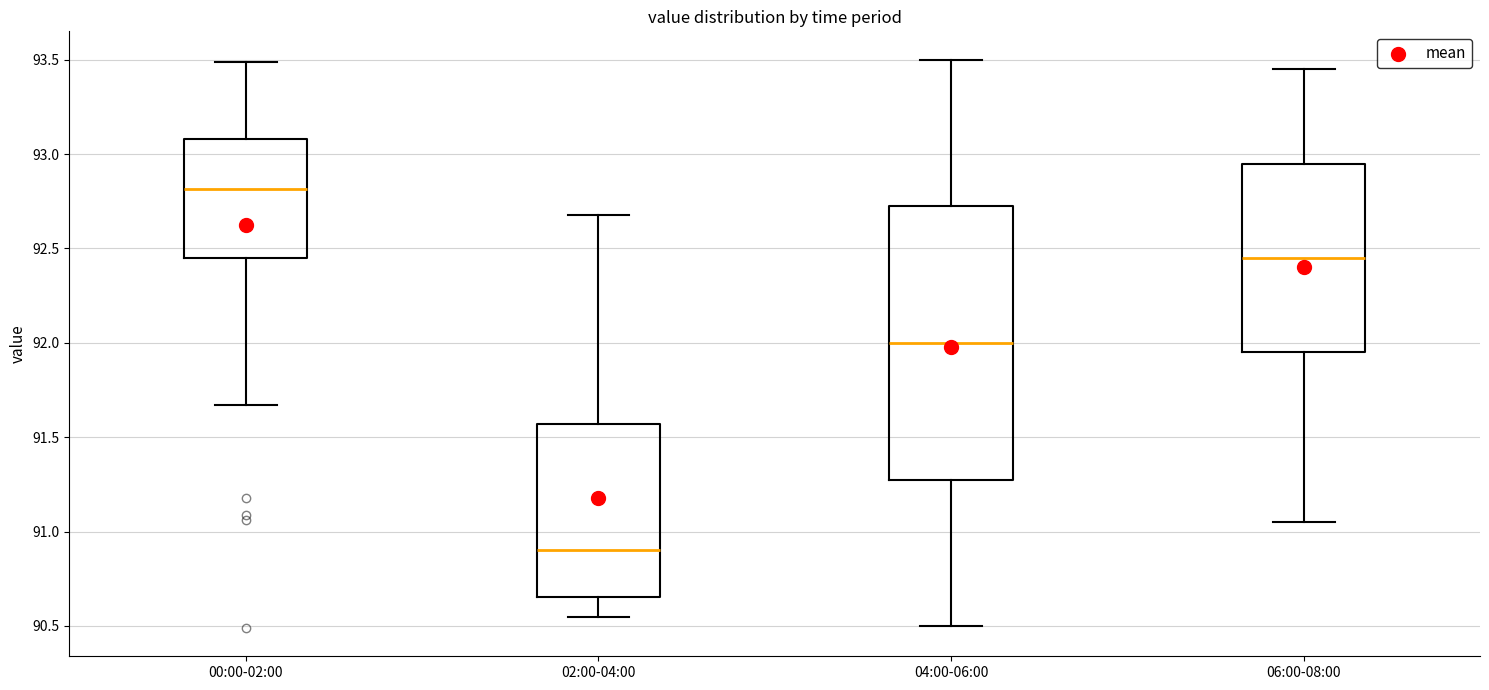

Where is the upper edge of the box for 02:00-04:00 on the y-axis? The values are not printed on the chart, so give them approximately, as read against the axis.

91.55